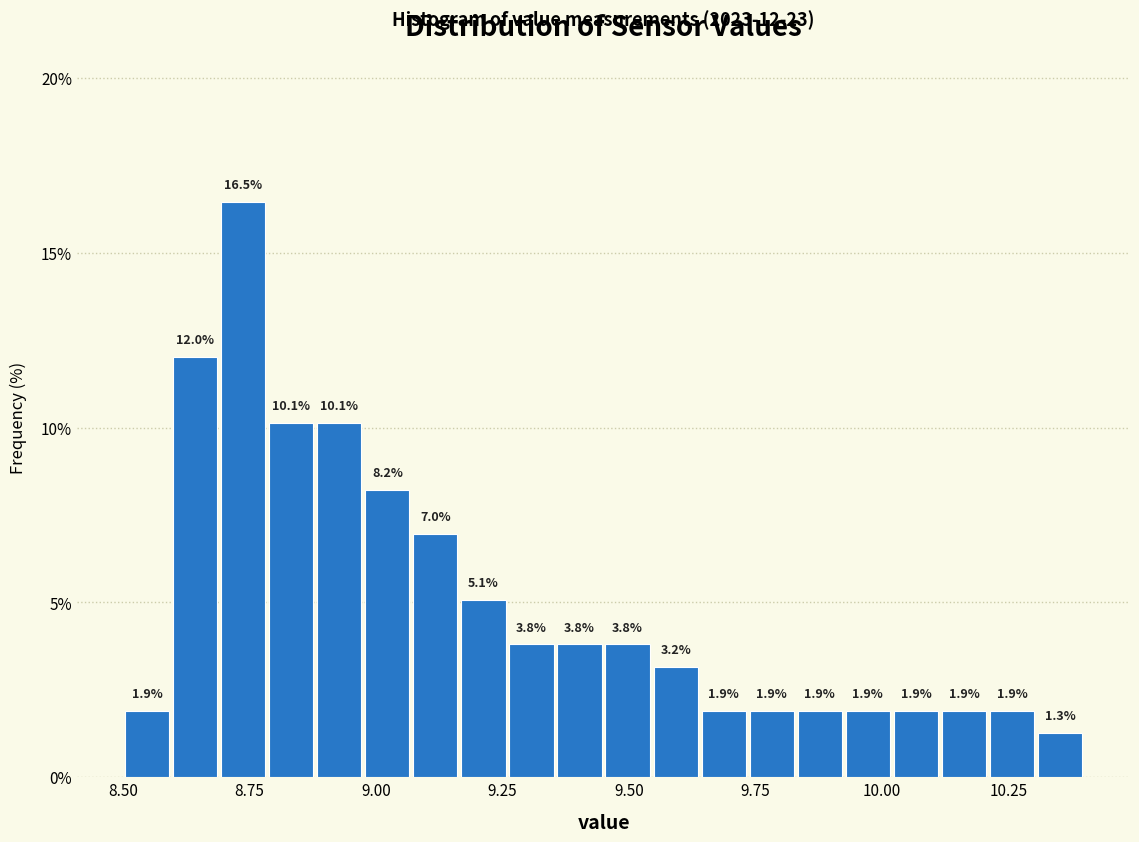

Read against the x-axis, roughly where is the centre of the tallest bar?

8.75